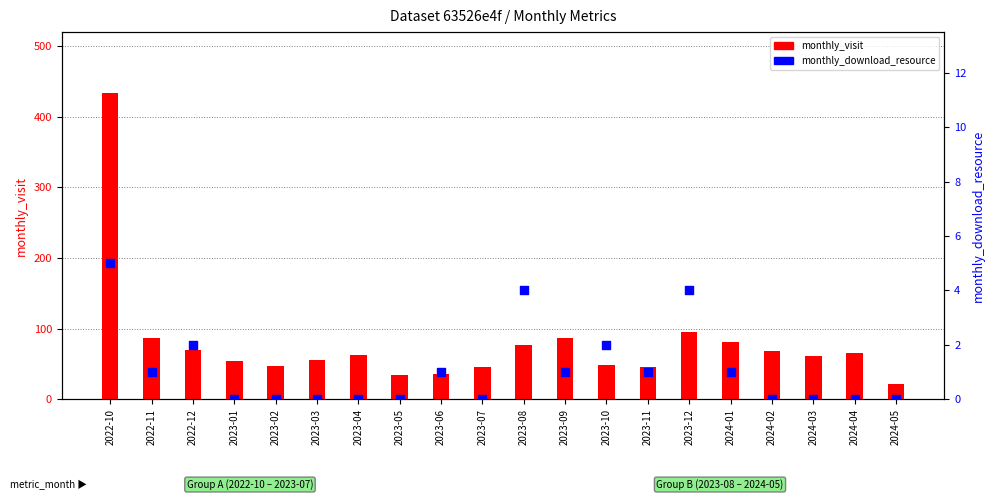

At which category is the sum across all series the highest?

2022-10